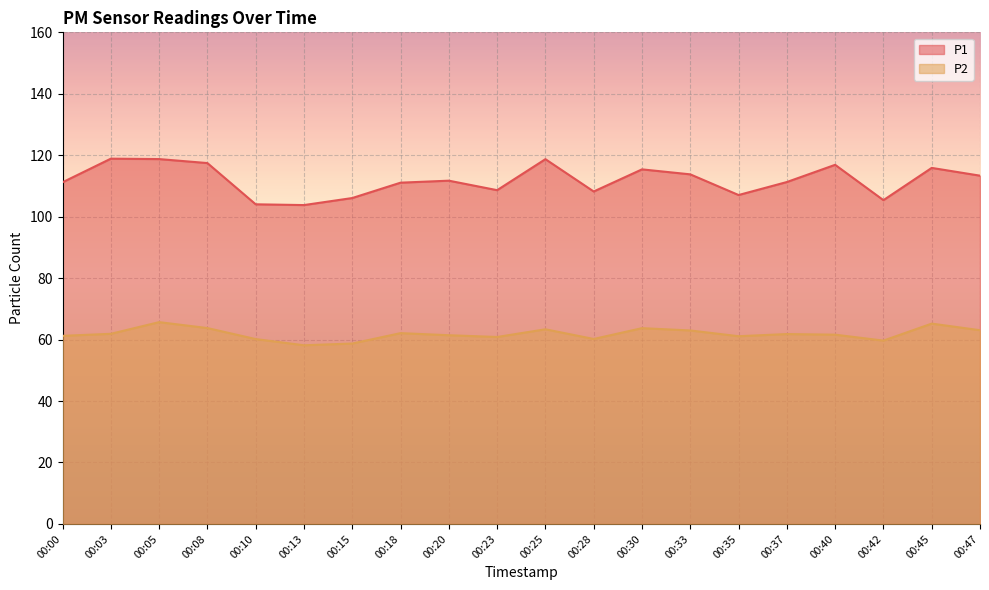

Which category has the highest value in the P2 series?

00:05